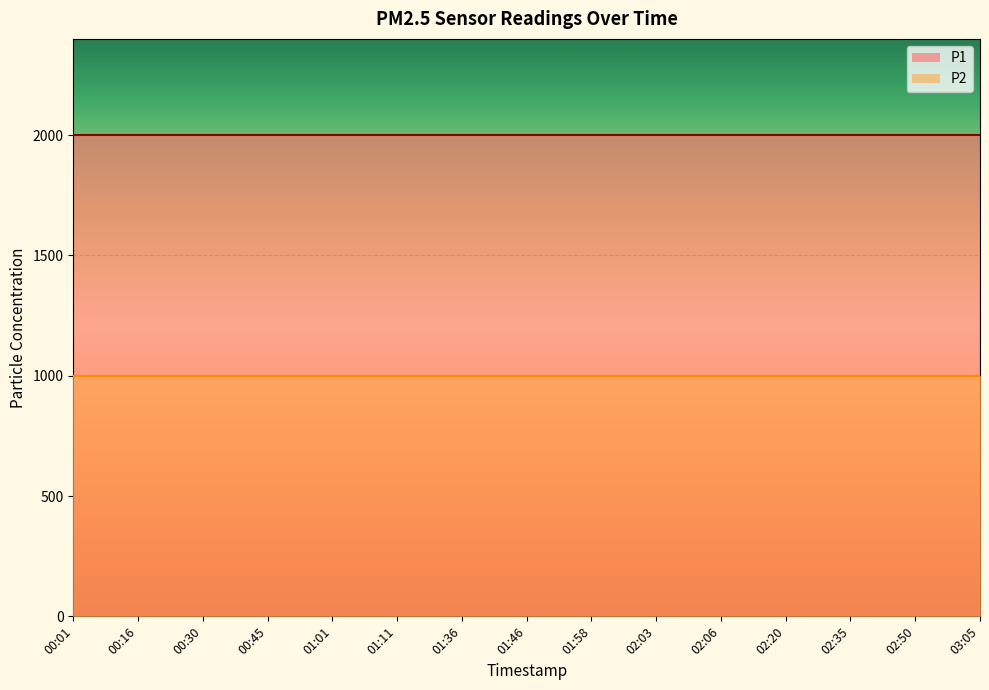

True or false: P2 and P1 cross at least once.

False